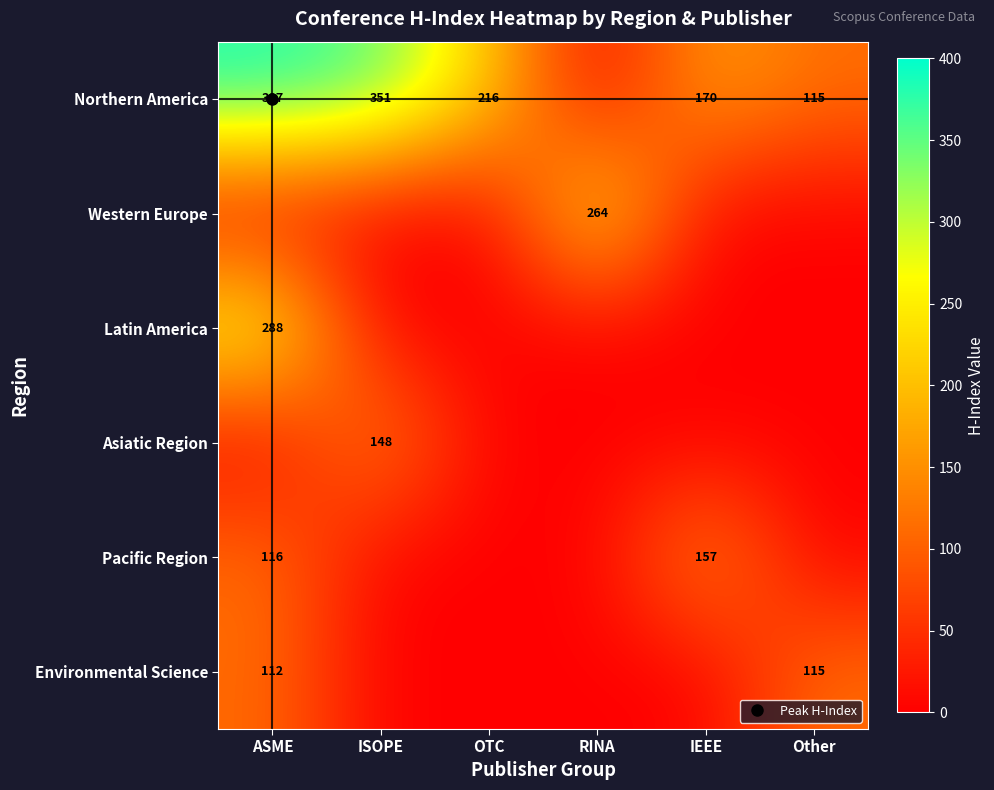

True or false: Environmental Science has a value of 68 at ASME.

False